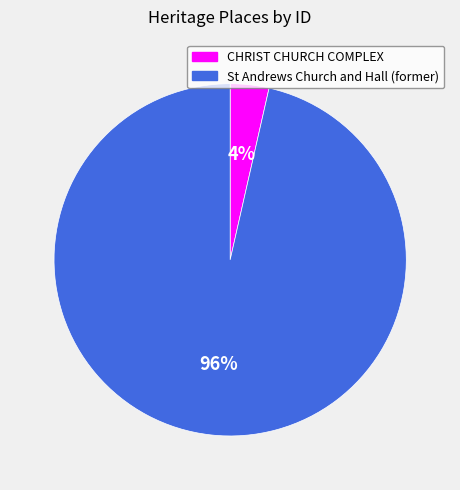

Is there a majority slice in this chart?

Yes